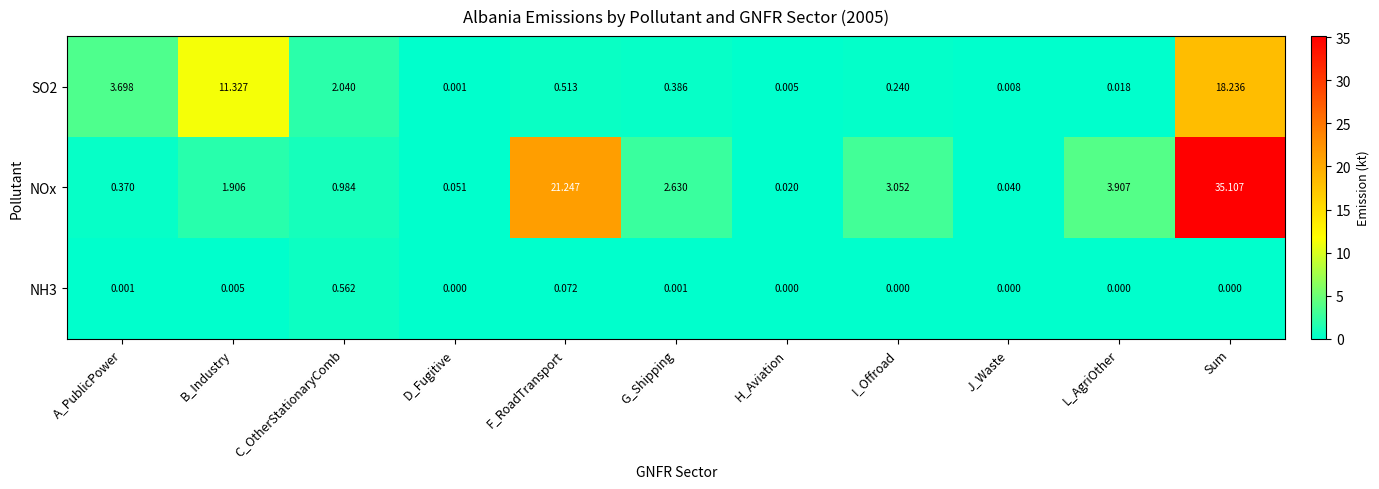

List the labels in order of NOx value, smallest first.

H_Aviation, J_Waste, D_Fugitive, A_PublicPower, C_OtherStationaryComb, B_Industry, G_Shipping, I_Offroad, L_AgriOther, F_RoadTransport, Sum